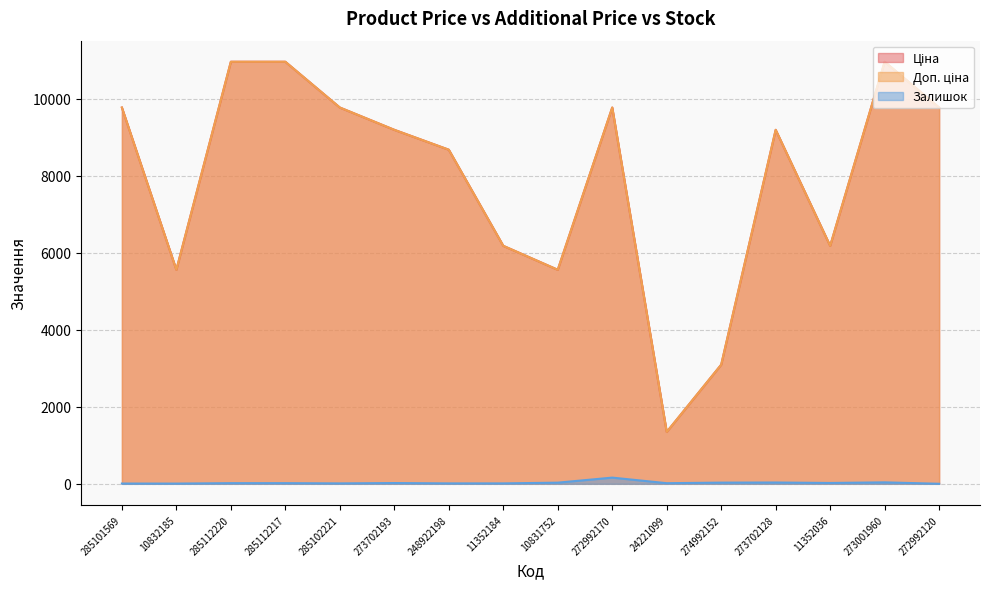

Reading left to right, extract all data points from this chart.

Ціна: 9775.5	5560.3	10964.4	10964.4	9775.5	9196.3	8679.5	6182.6	5560.3	9775.5	1347.9	3094.7	9196.3	6182.6	10964.4	9775.5
Доп. ціна: 9775.5	5560.3	10964.4	10964.4	9775.5	9196.3	8679.5	6182.6	5560.3	9775.5	1348.0	3095.0	9196.3	6182.6	10964.4	9775.5
Залишок: 7.0	6.0	17.0	17.0	11.0	20.0	11.0	11.0	30.0	161.0	16.0	31.0	34.0	22.0	38.0	1.0